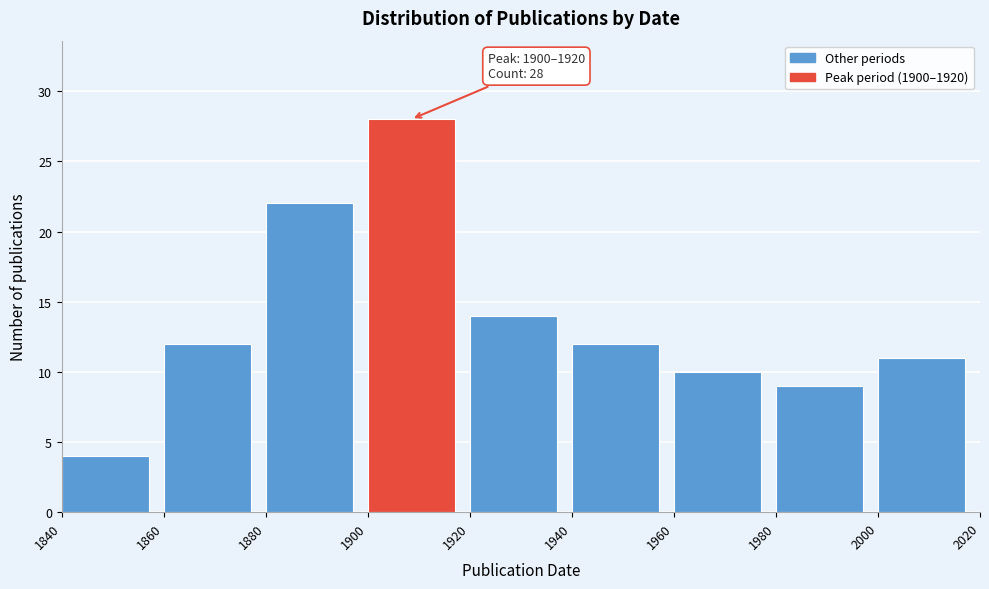

Which range on the x-axis has the tallest bar?

1900 to 1920